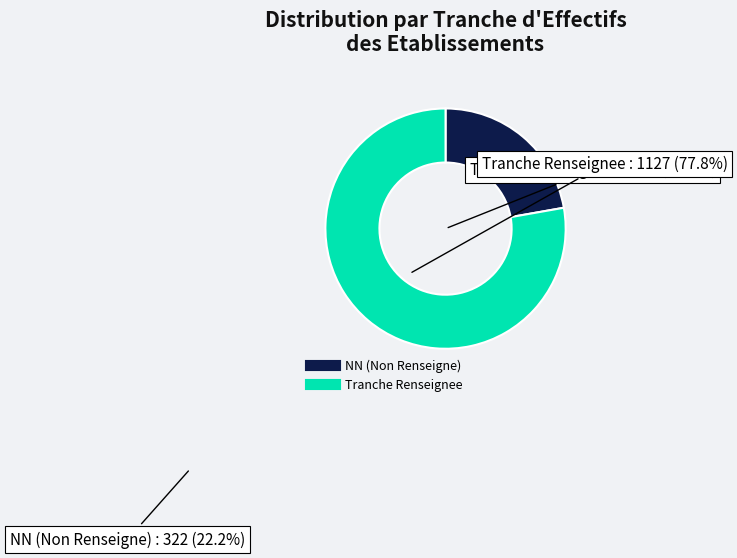

Is there a majority slice in this chart?

Yes